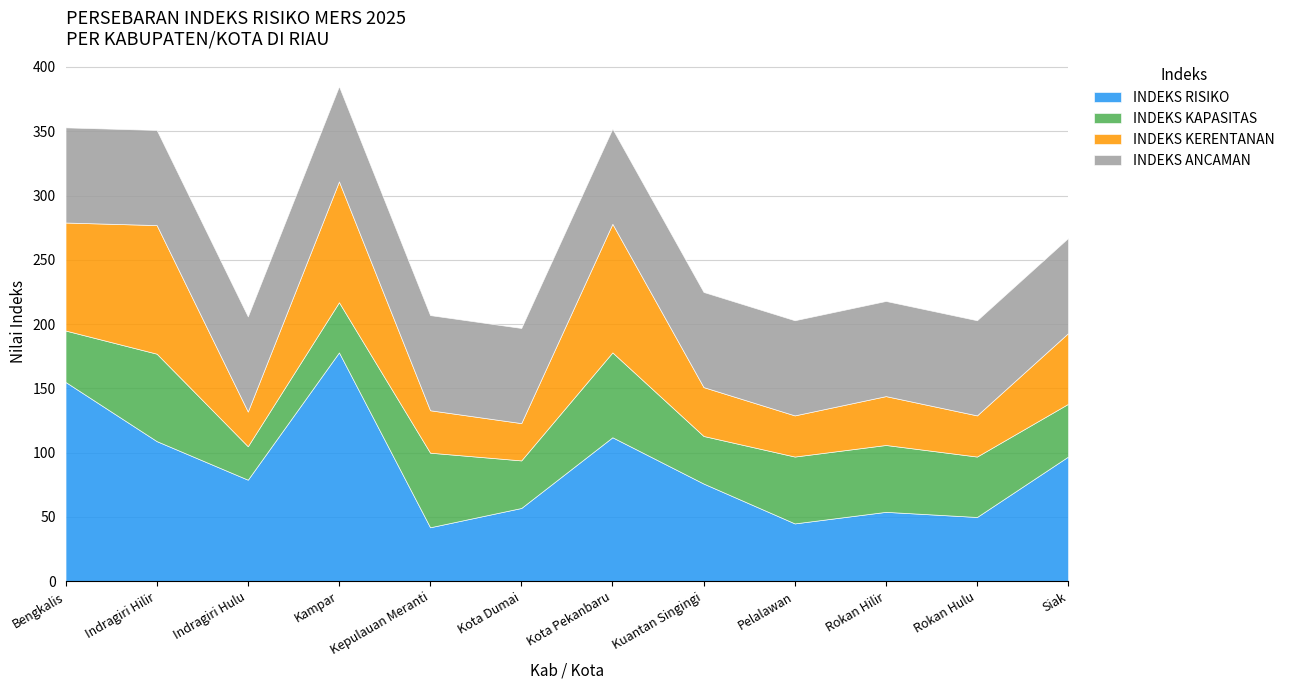

How many values in the INDEKS KAPASITAS series are below 47?

6